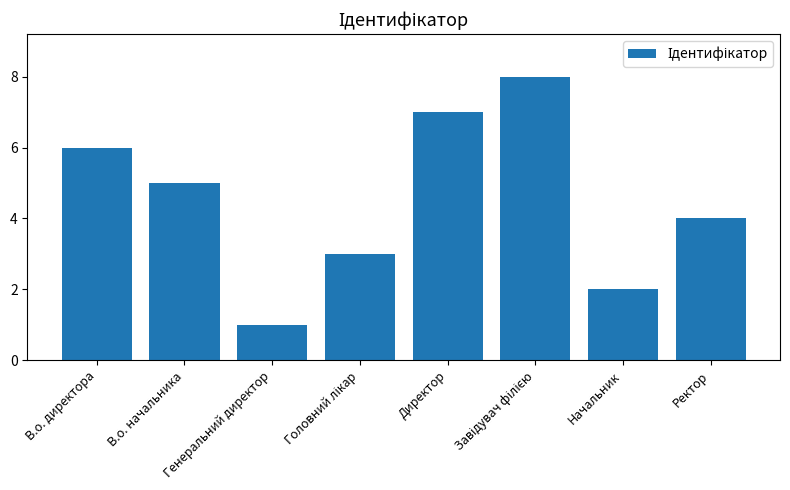

What is the label of the 2nd bar from the left?

В.о. начальника